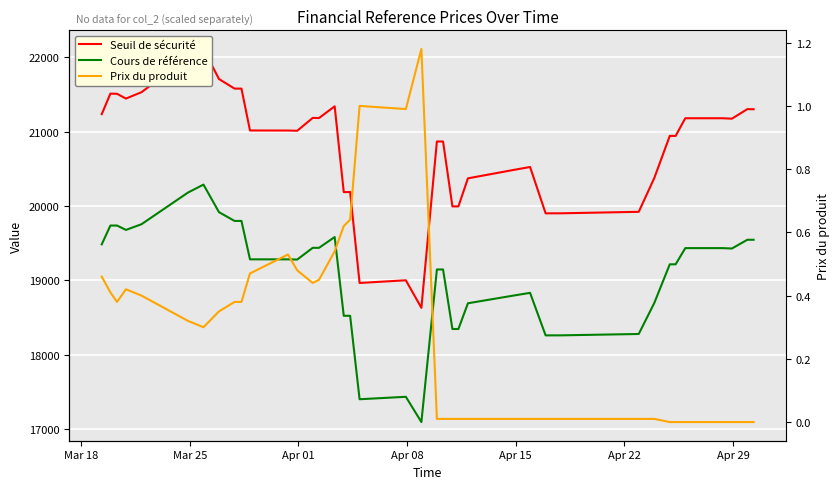

How many distinct data groups are displayed?

3